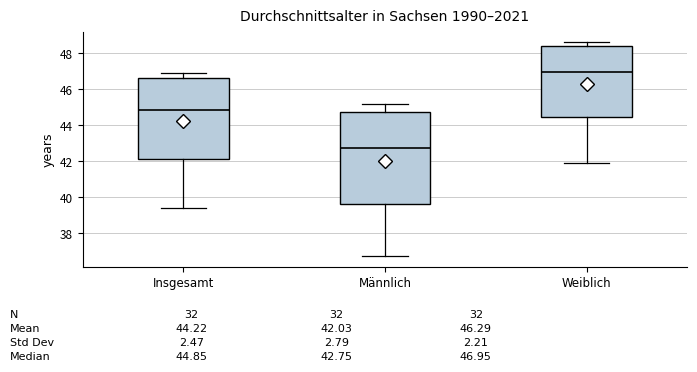

Which box has the lowest median line?

Männlich